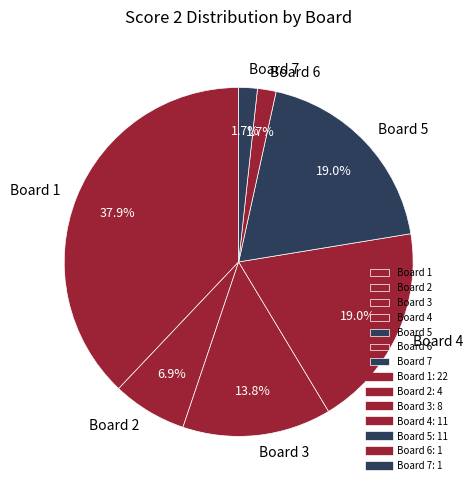

True or false: Board 4 accounts for 19% of the total.

True